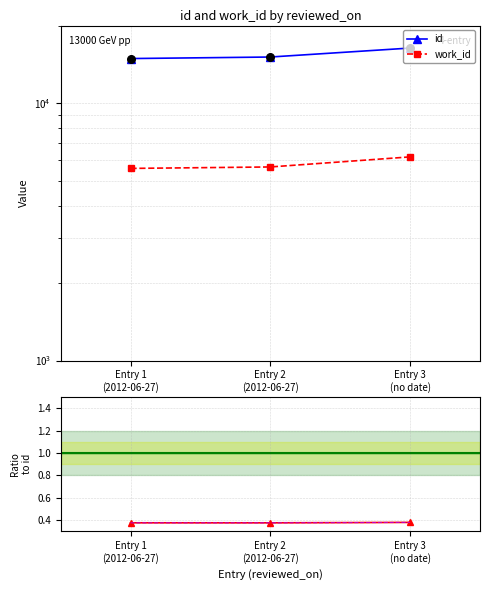

What is the total value across all series at Entry 3 (no date)?

22534